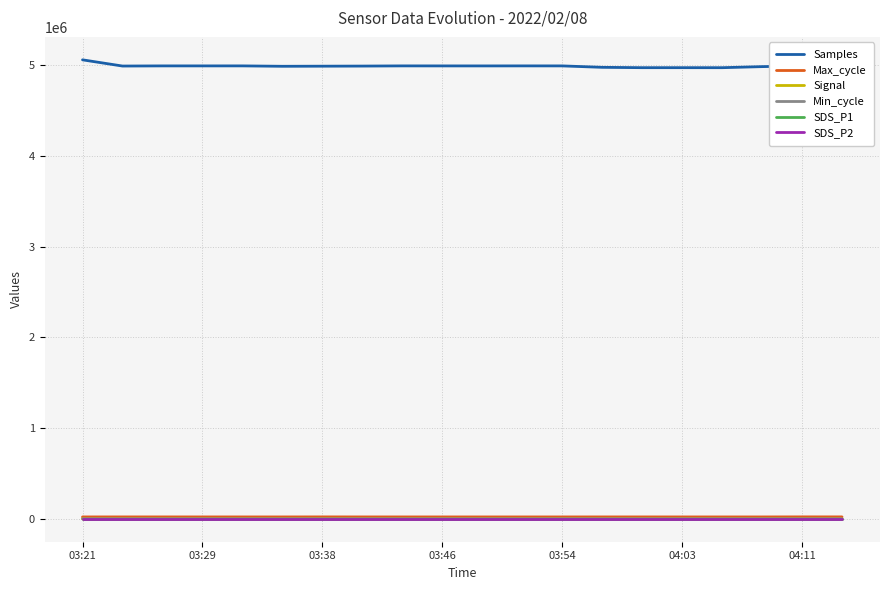

Which series has the largest total across all categories?

Samples